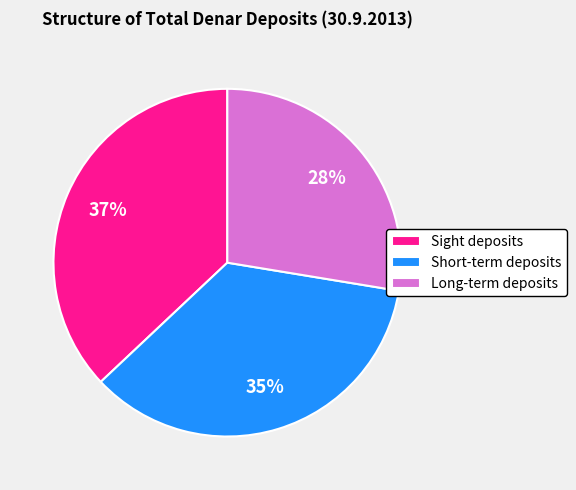

Which slice is the largest?

Sight deposits